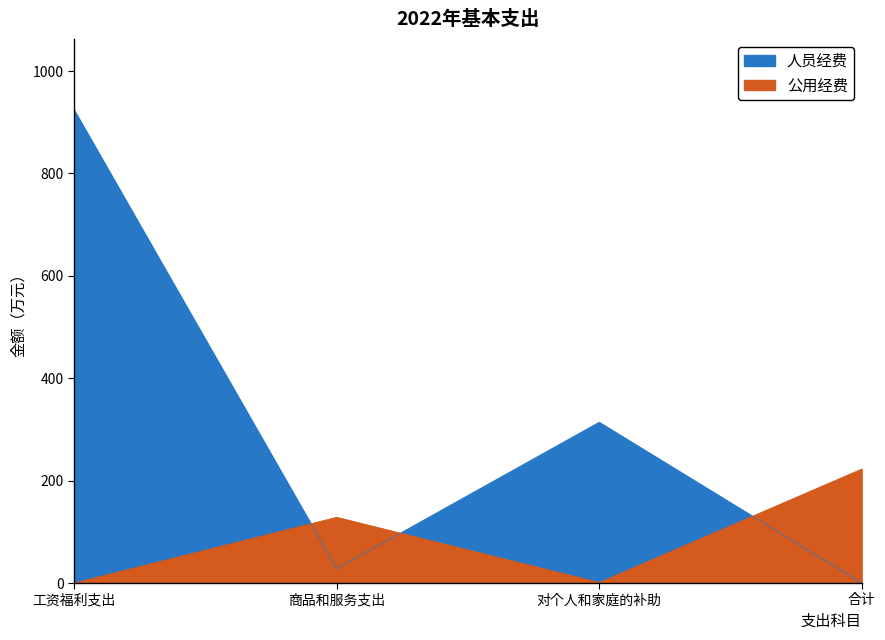

Read the 公用经费 value at 对个人和家庭的补助.

1.0